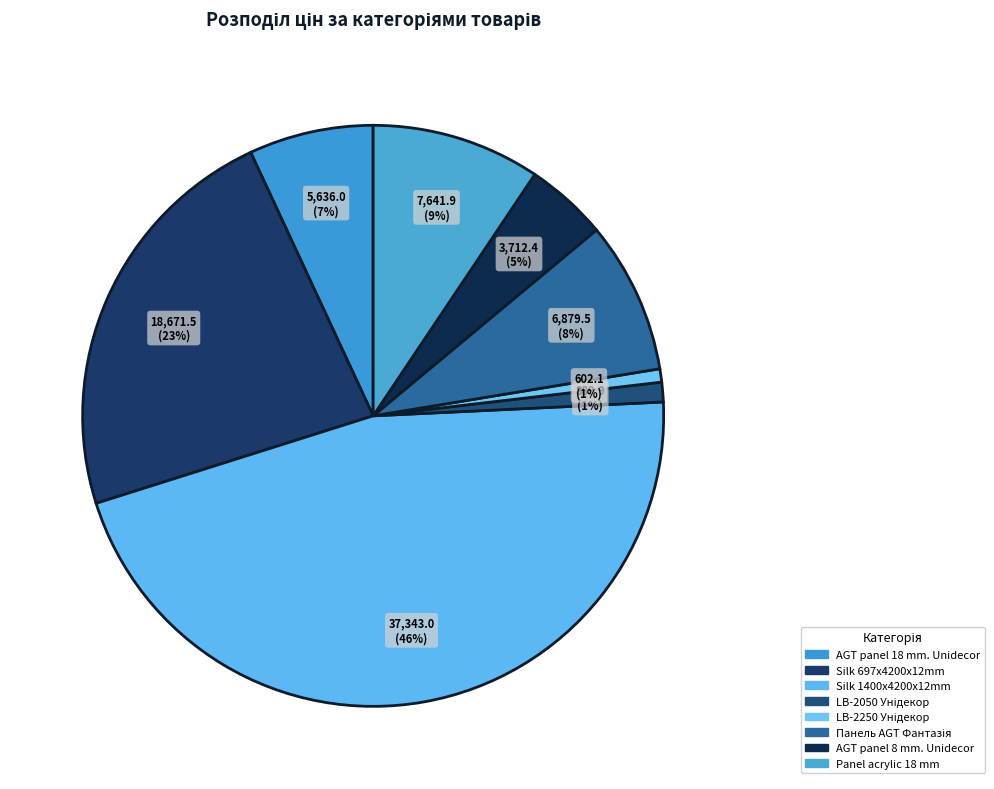

Does LB-2250 Унідекор account for over 50% of the chart?

No